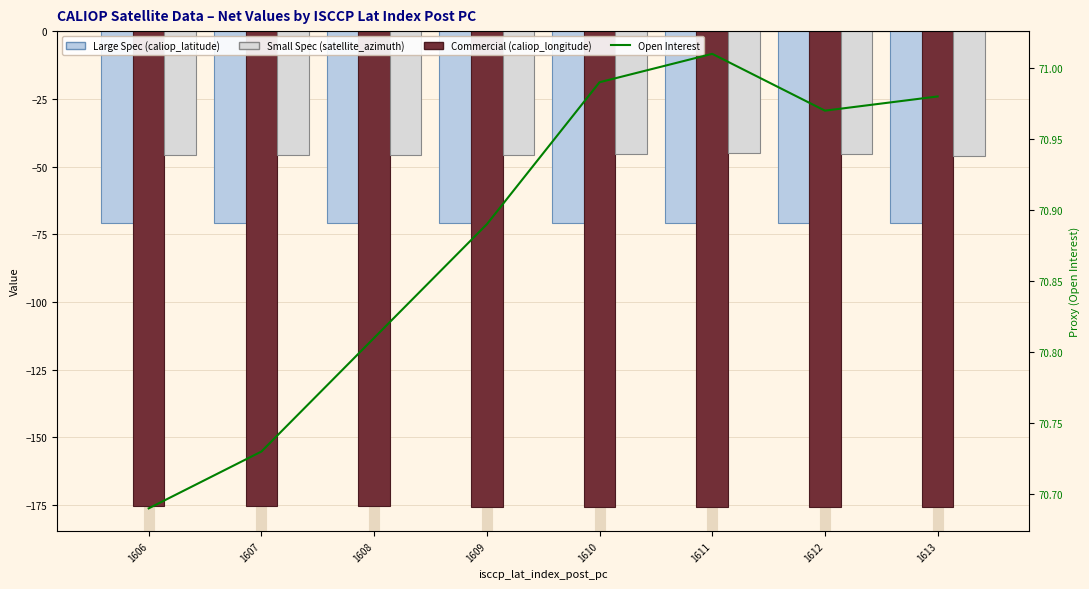

The Open Interest (proxy) series shows 70.8 at 1608. True or false?

True